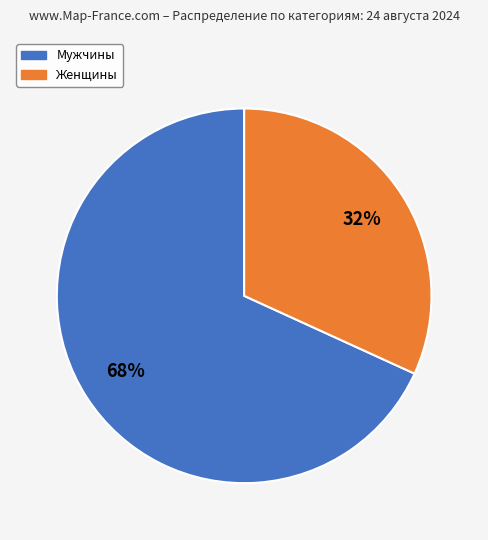

Is there any slice that represents more than half of the pie?

Yes